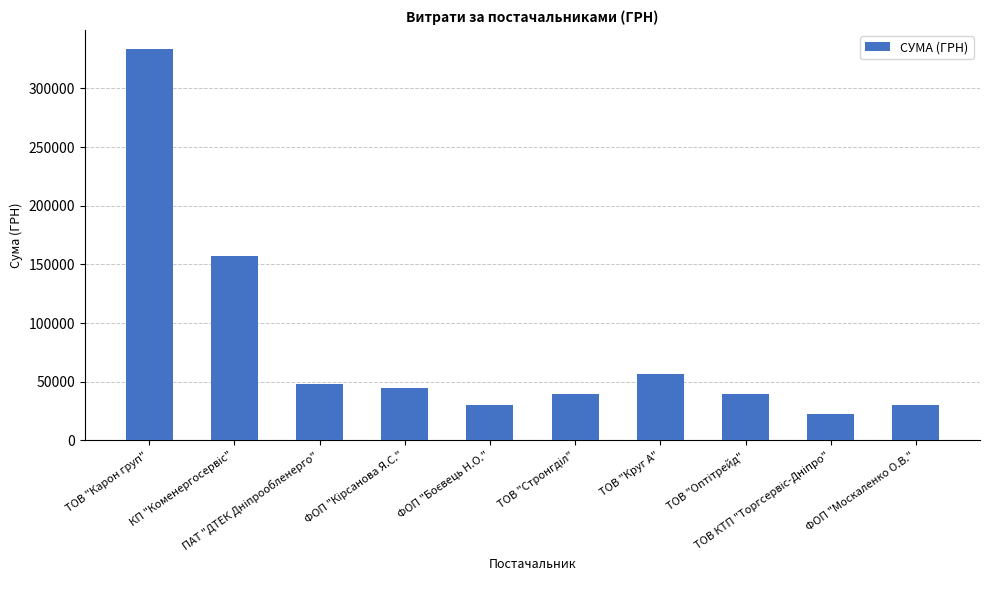

What is the value of the 9th bar from the left?

22117.6